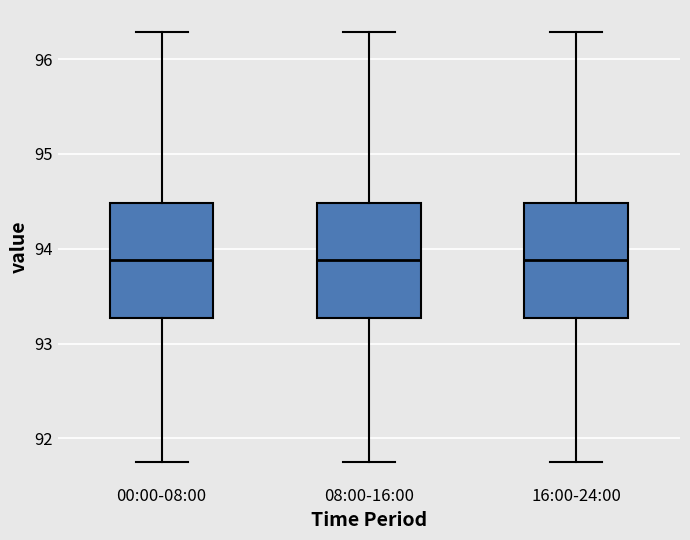

Reading left to right, transcribe this box plot: for each box, give where its median line is, the range the box spans, and where its two whiskers end, as read against the y-axis. The values are not printed on the chart, so give them approximately, as read against the axis.

00:00-08:00: median 93.9, box 93.3 to 94.5, whiskers 91.8 to 96.3
08:00-16:00: median 93.9, box 93.3 to 94.5, whiskers 91.8 to 96.3
16:00-24:00: median 93.9, box 93.3 to 94.5, whiskers 91.8 to 96.3